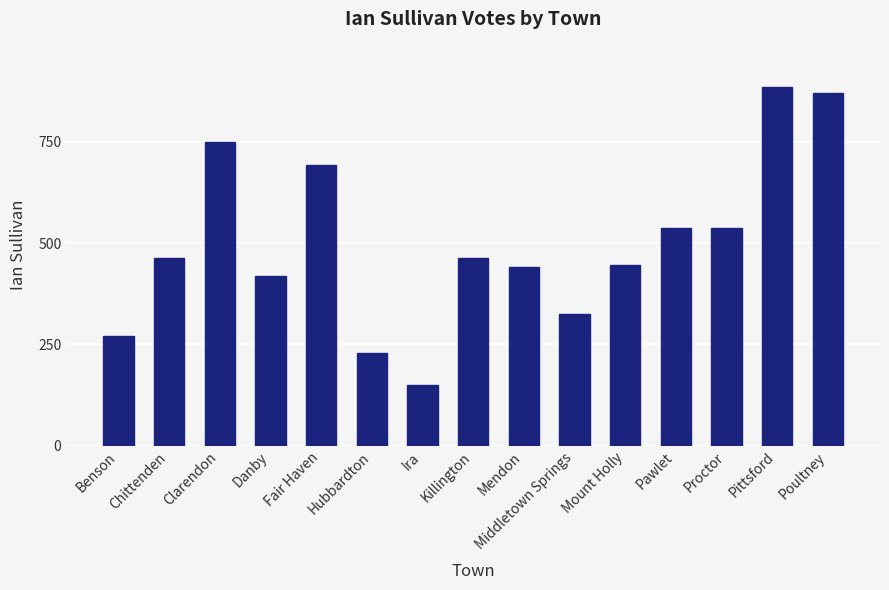

Which category has the lowest value across all series?

Ira